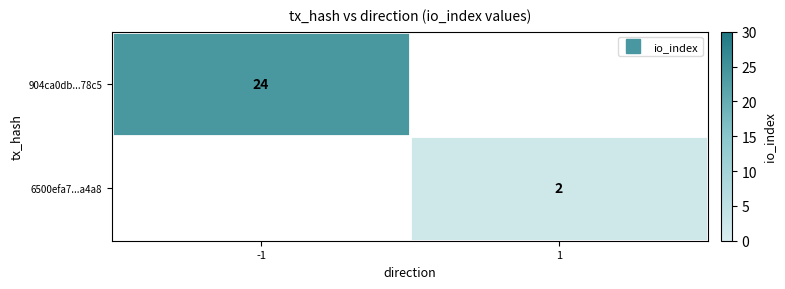

What is the minimum value shown in the chart?

2.0